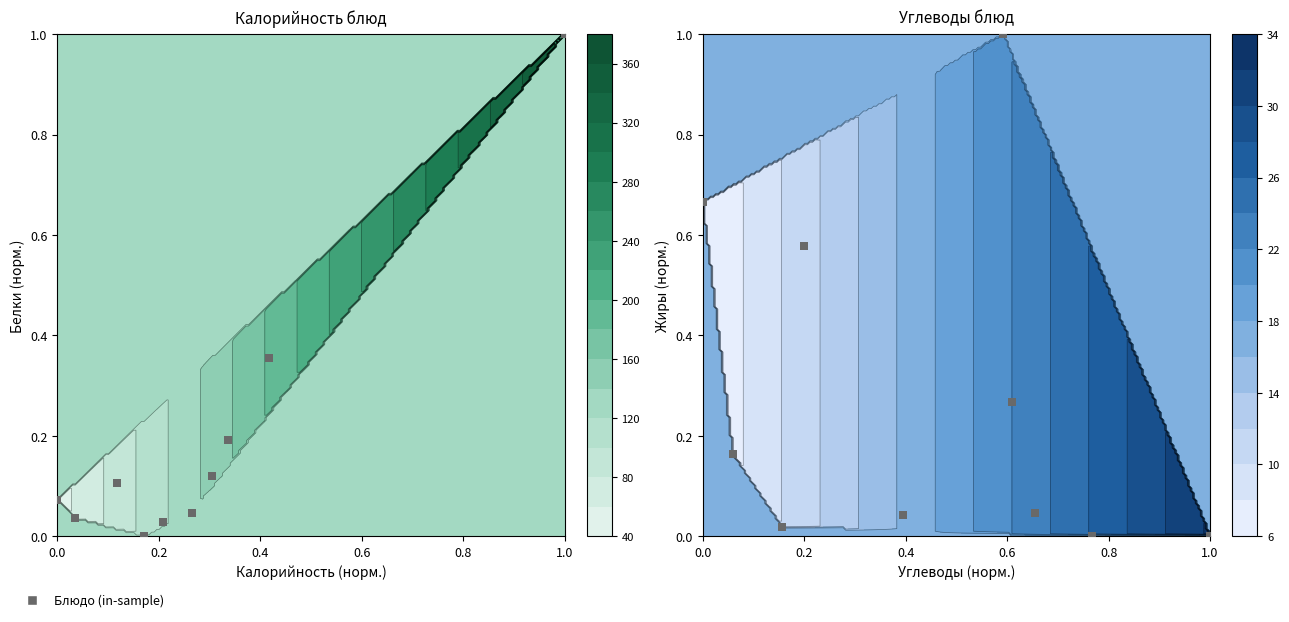

Reading left to right, what are all the values shown in this chart?

1.0	0.0	0.0	0.0	0.2	0.7	0.6	0.3	0.0	0.0	0.0